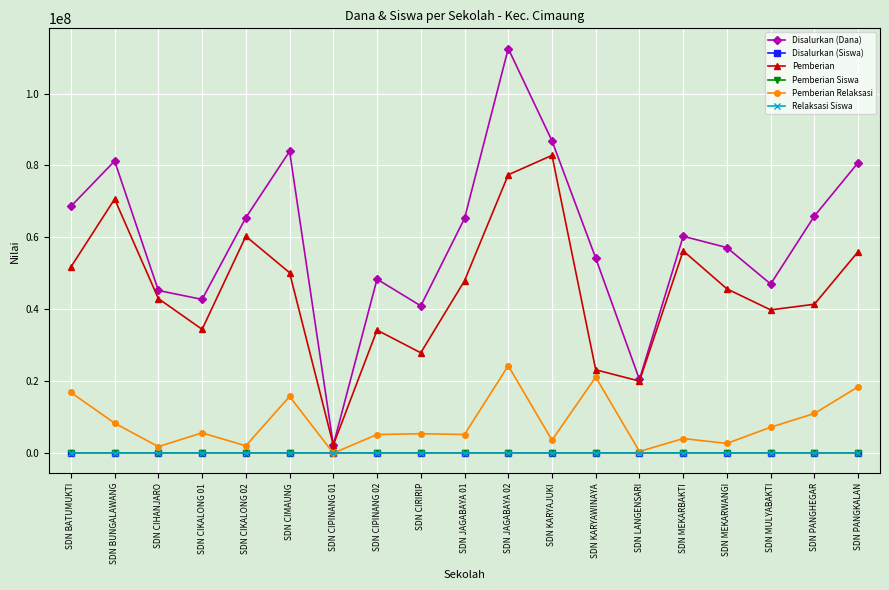

How many categories are shown in the chart?

19